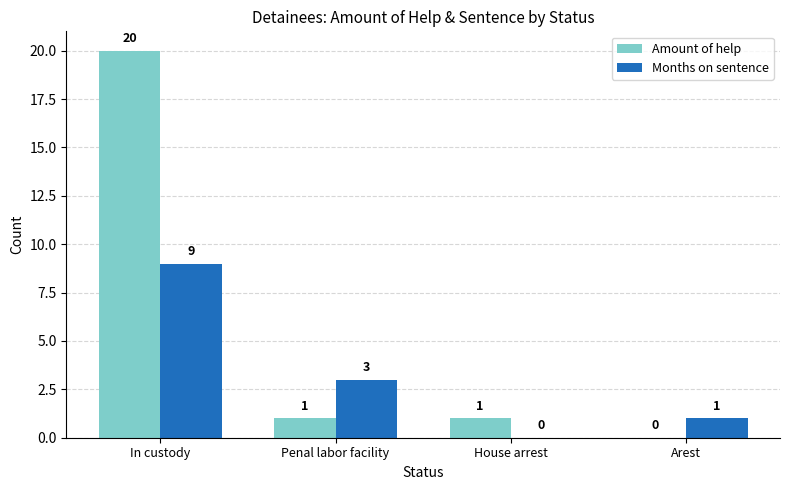

At which category is the sum across all series the highest?

In custody